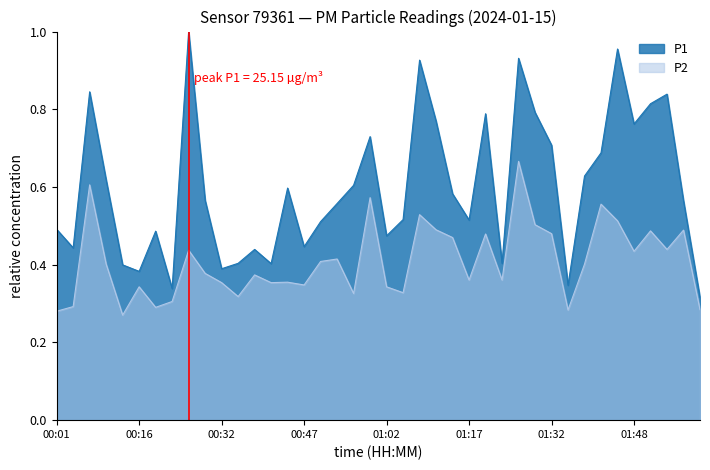

True or false: P2 and P1 cross at least once.

False